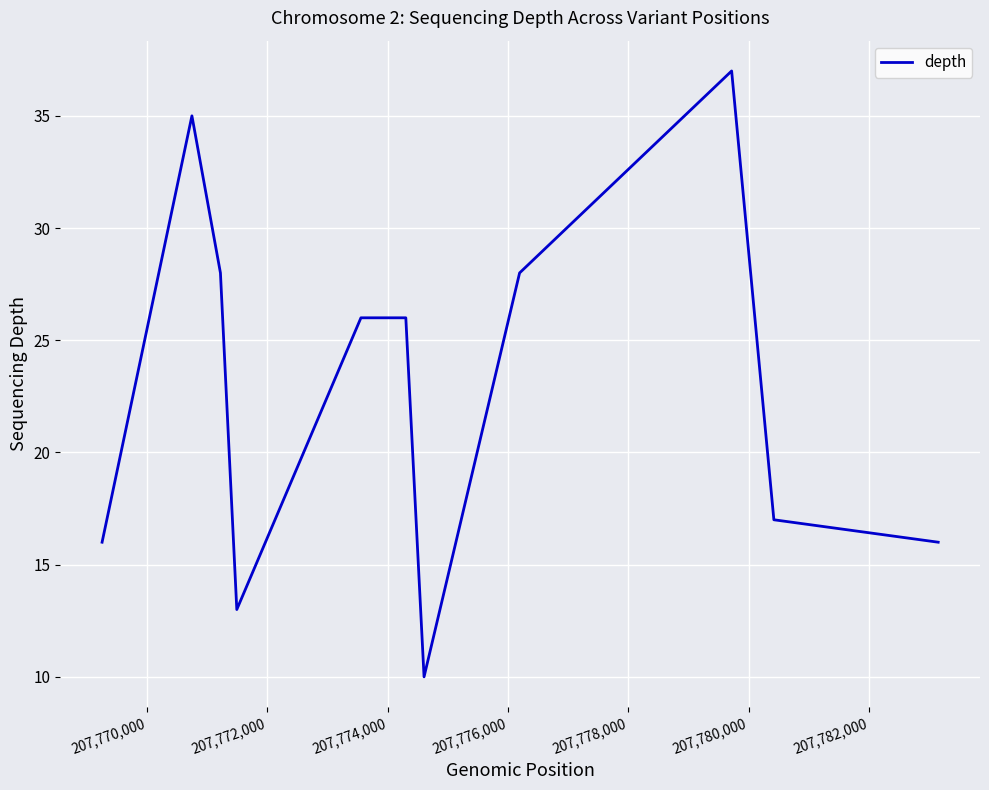

What is the difference between the maximum and minimum values?

27